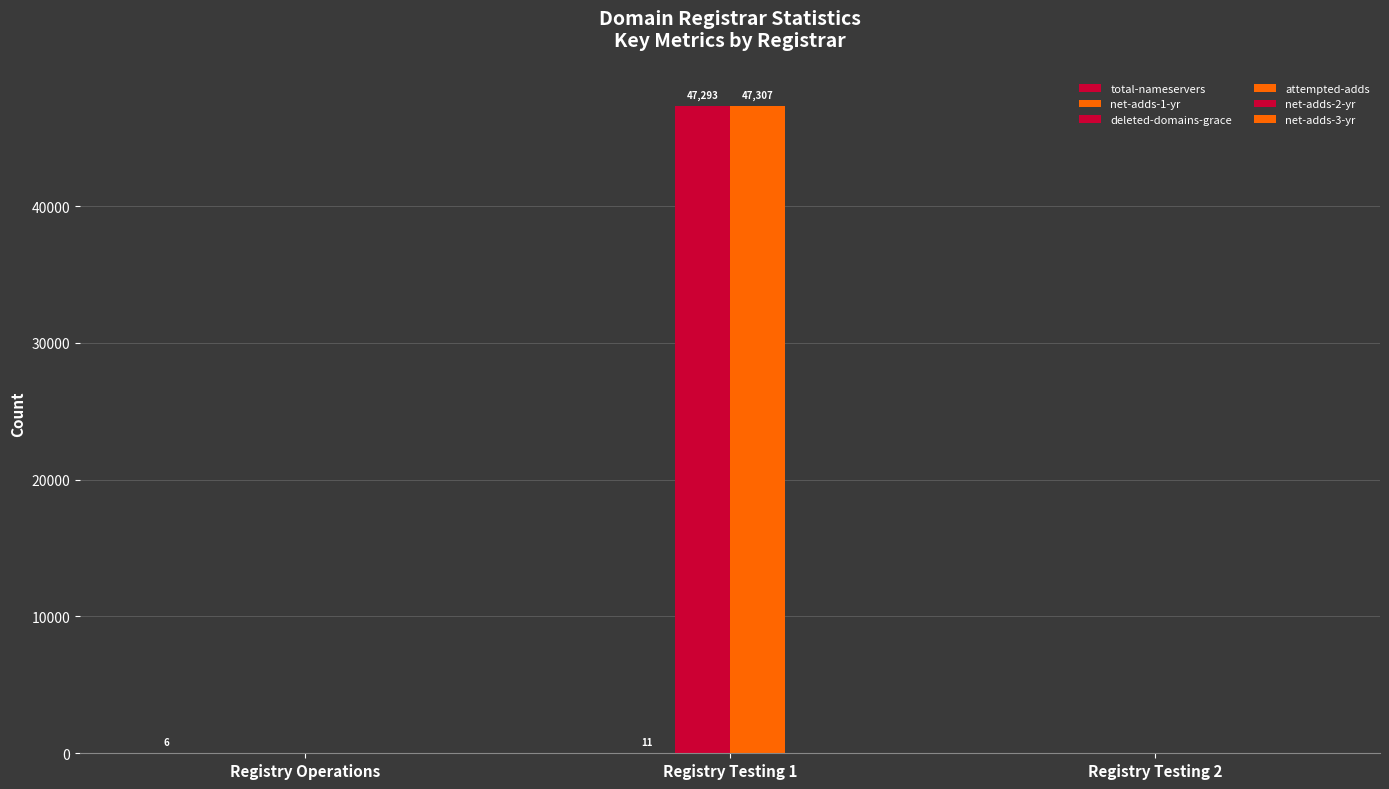

How many values in the deleted-domains-grace series exceed 0?

1